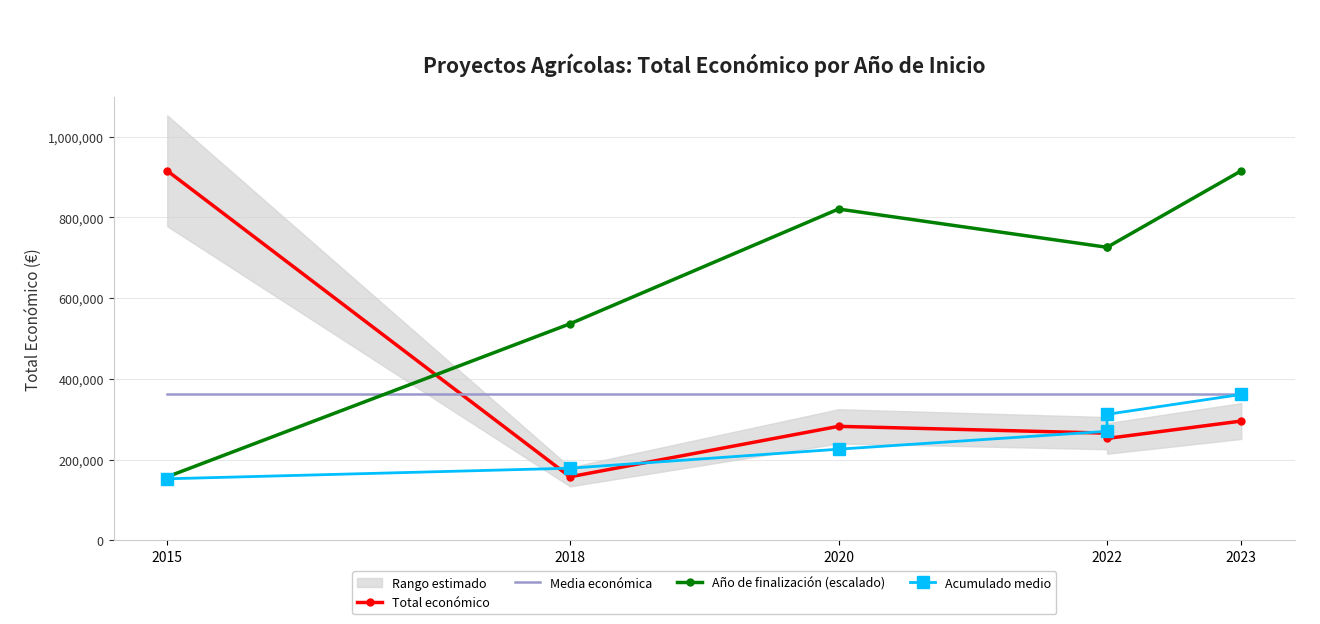

Which series ends up on top after the final intersection of Total económico and Año de finalización (escalado)?

Año de finalización (escalado)